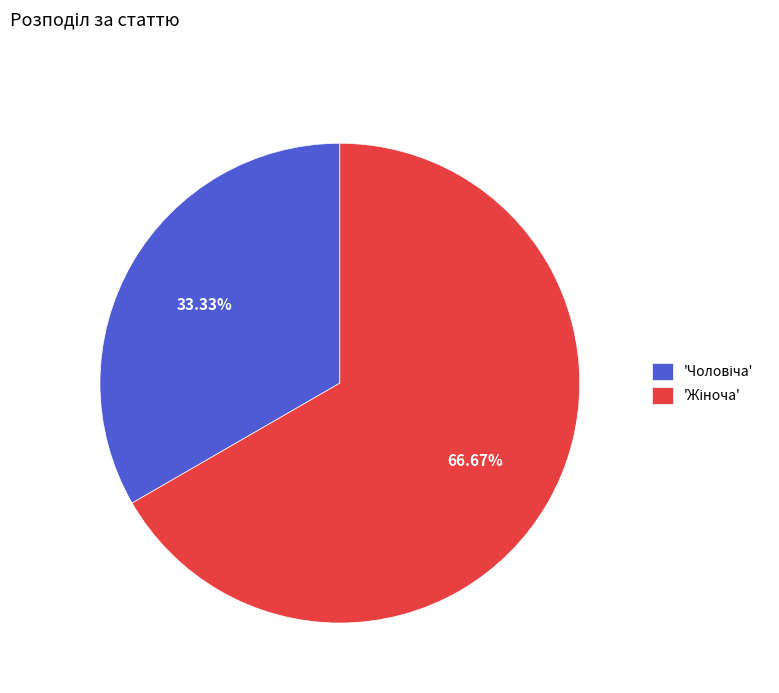

To the nearest percent, what is the average slice percentage?

50%